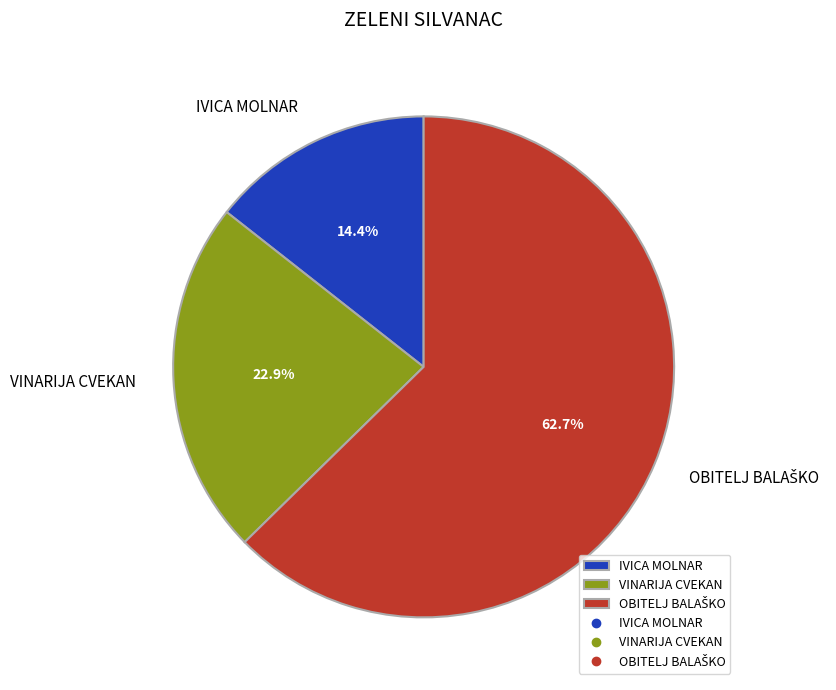

Which has a higher value, VINARIJA CVEKAN or IVICA MOLNAR?

VINARIJA CVEKAN